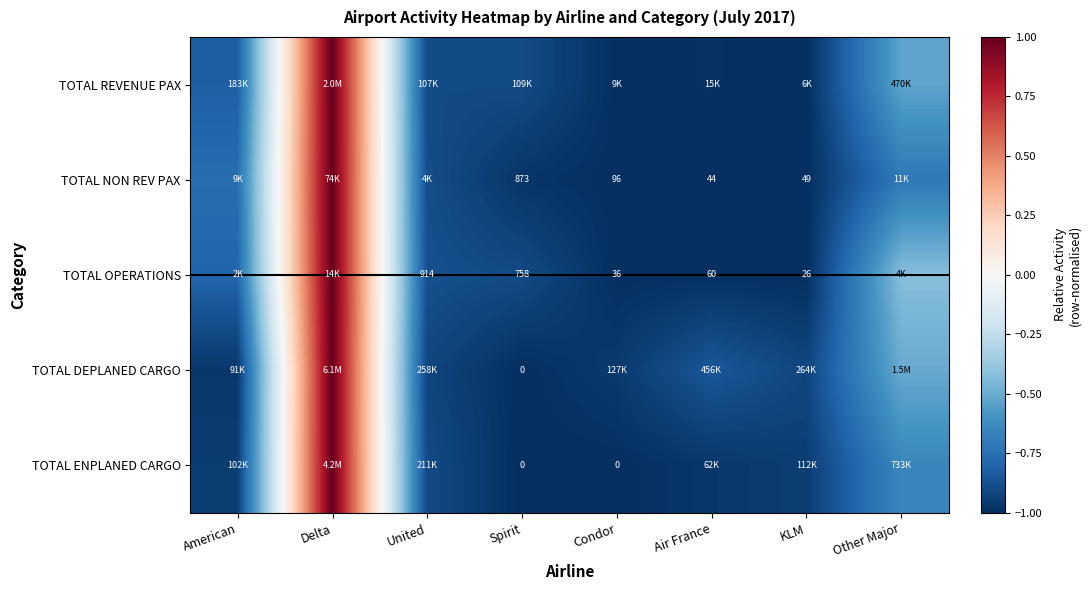

What is the total value across all series at Other Major?

-2.8